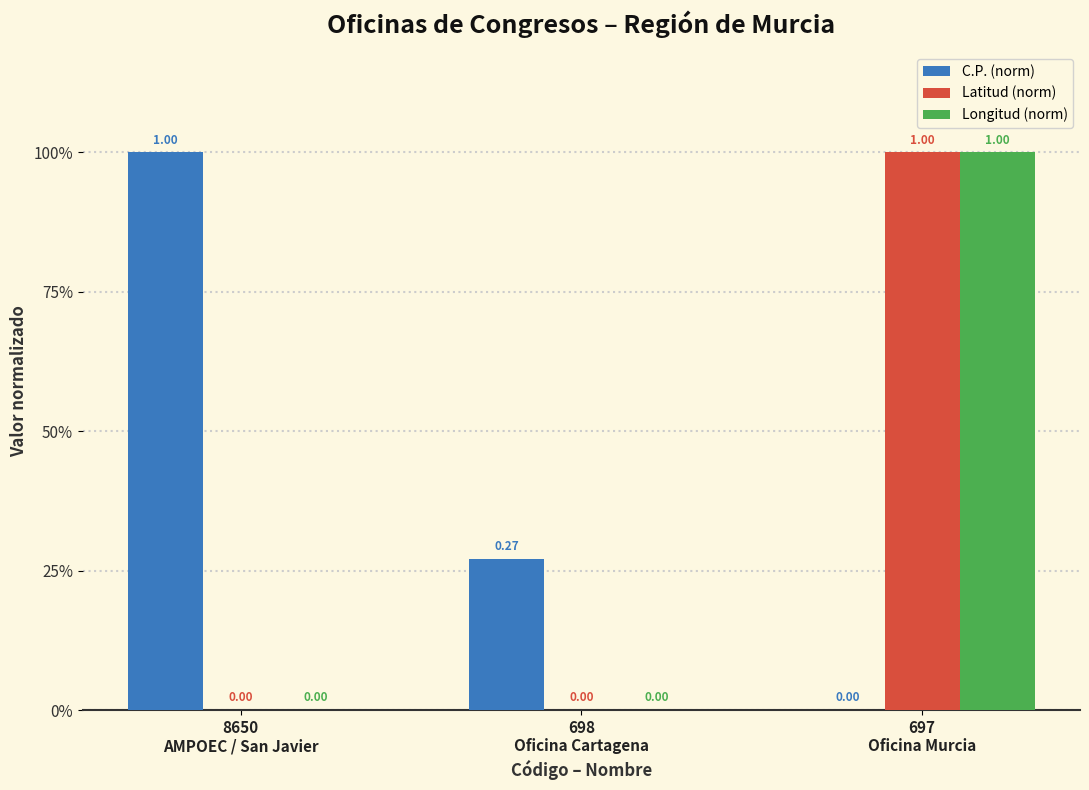

Is it true that C.P. (norm) equals 0.5 at 8650
AMPOEC / San Javier?

False